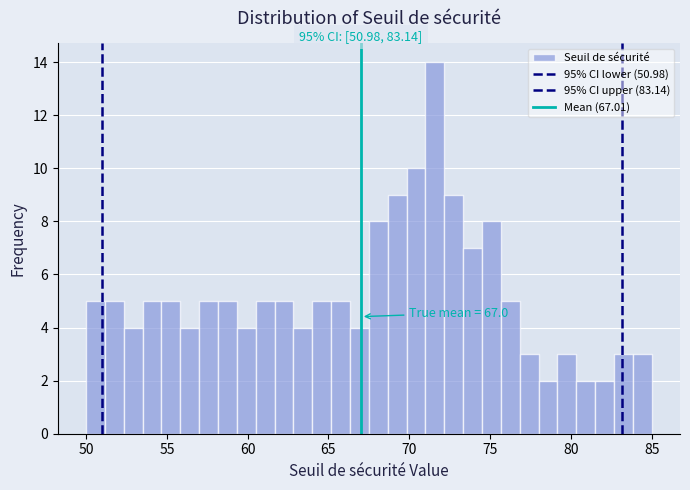

Read against the x-axis, roughly where is the centre of the tallest bar?

71.5